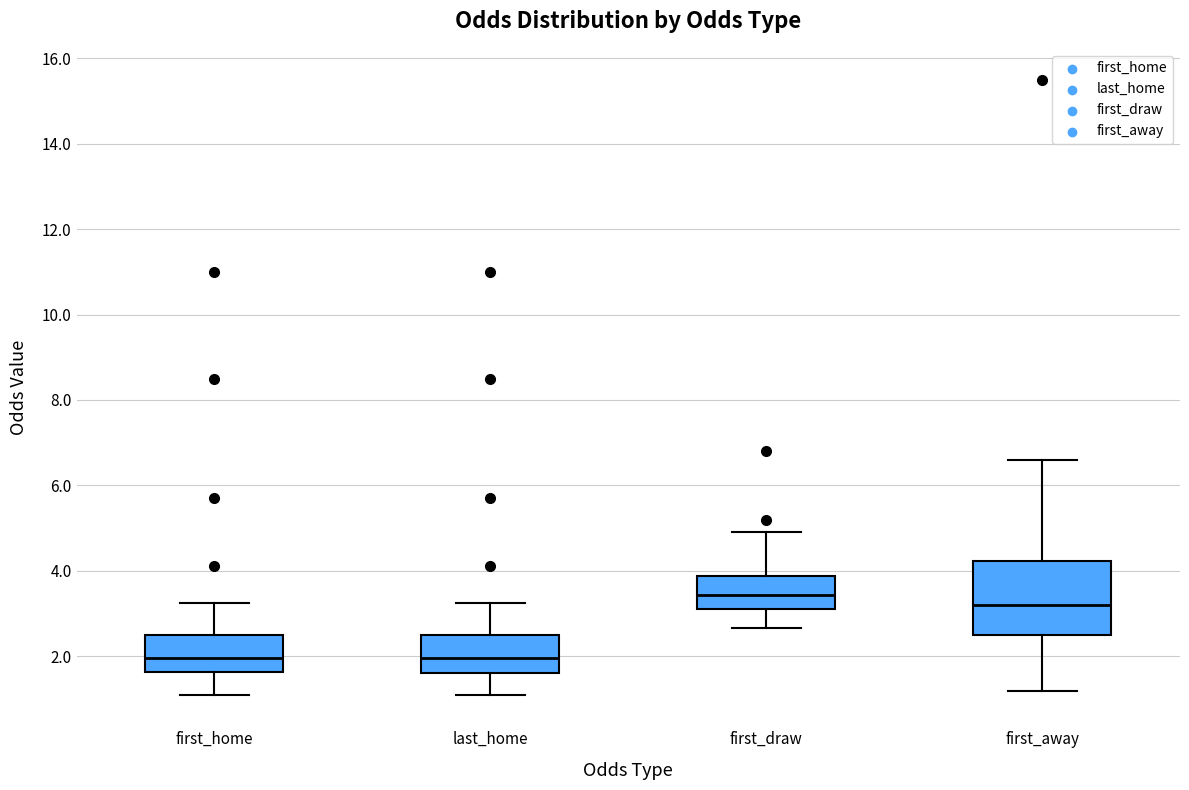

Reading left to right, transcribe this box plot: for each box, give where its median line is, the range the box spans, and where its two whiskers end, as read against the y-axis. The values are not printed on the chart, so give them approximately, as read against the axis.

first_home: median 2.0, box 1.6 to 2.6, whiskers 1.0 to 3.2
last_home: median 2.0, box 1.6 to 2.6, whiskers 1.0 to 3.2
first_draw: median 3.4, box 3.2 to 3.8, whiskers 2.6 to 5.0
first_away: median 3.2, box 2.4 to 4.2, whiskers 1.2 to 6.6